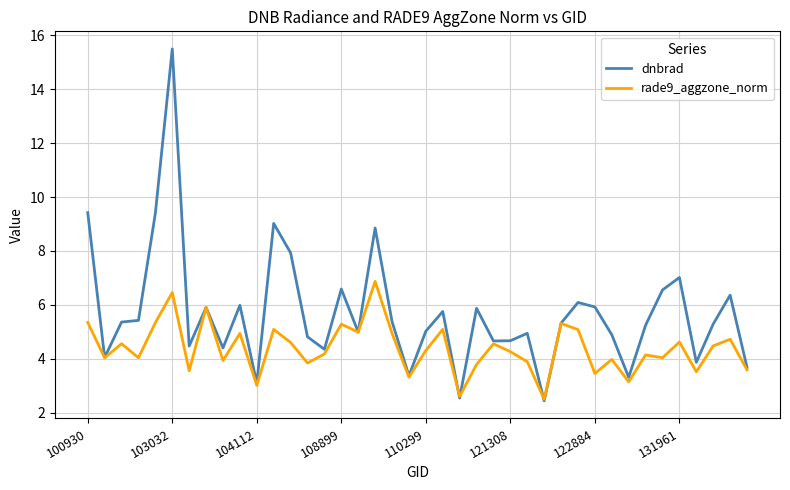

What is the difference between the maximum and second lowest values in the dnbrad series?

13.0